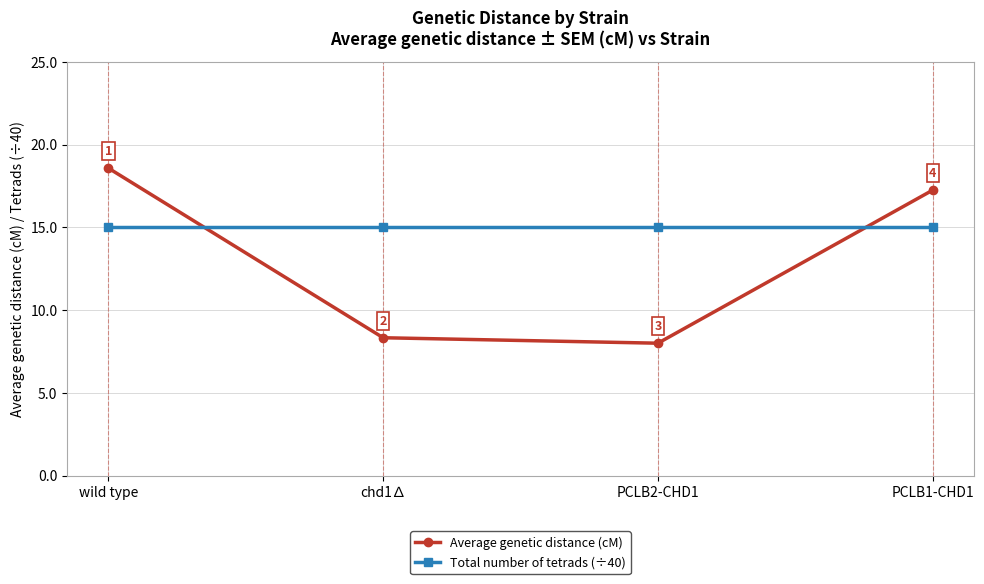

Where do Average genetic distance (cM) and Total number of tetrads (÷40) first cross each other?

wild type and chd1∆